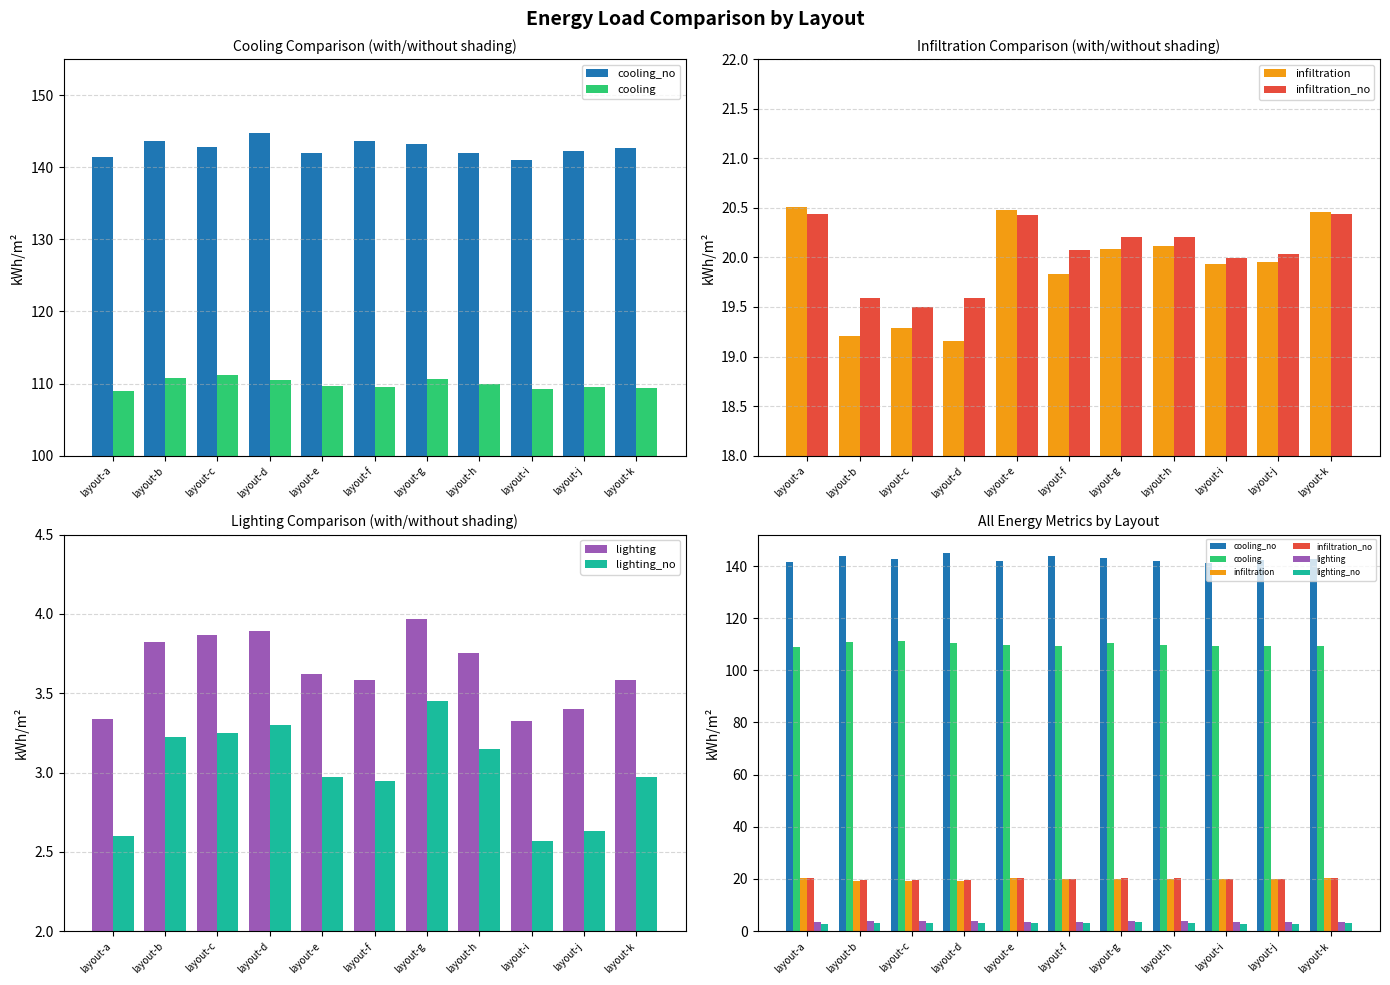

How many bars are there in each group?

6